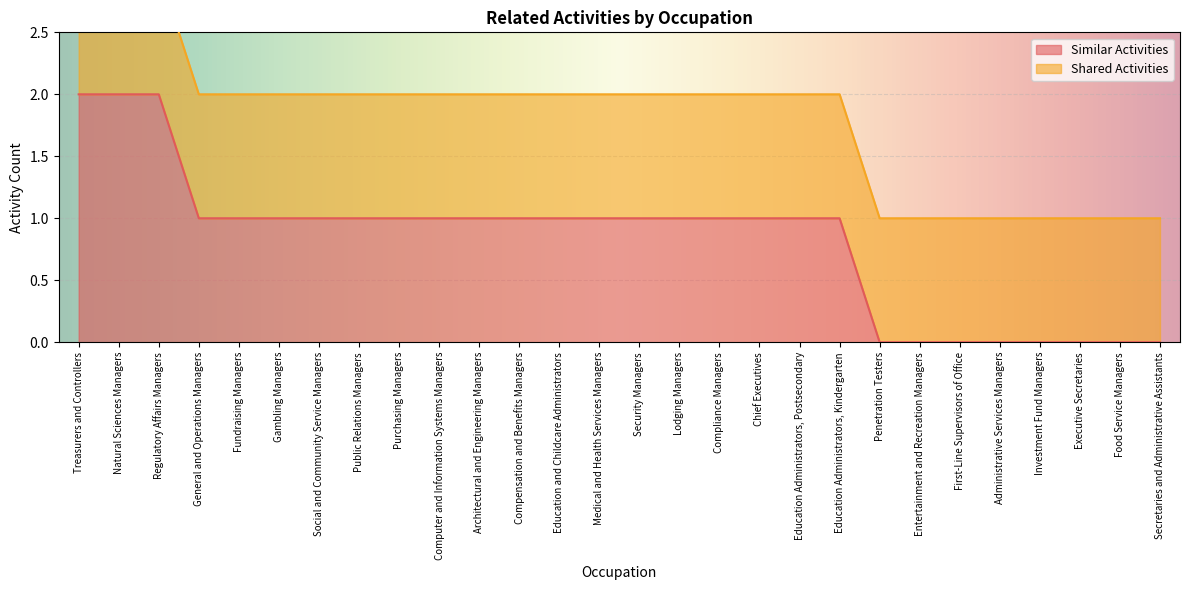

Count the values in the range 0 to 1.

25